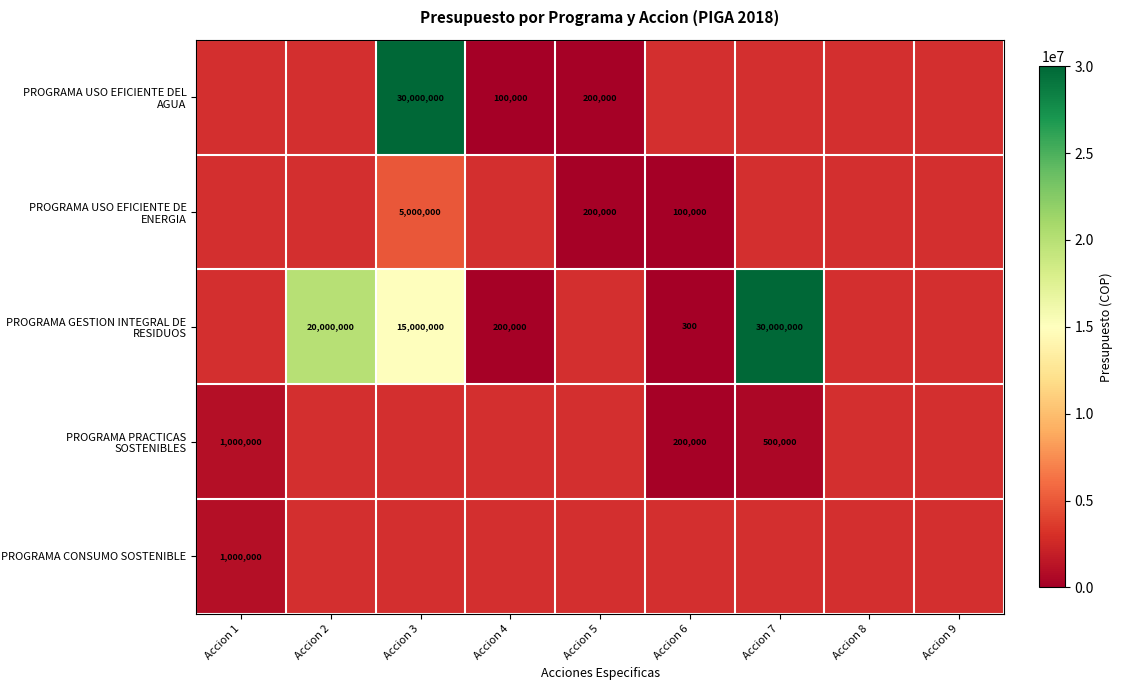

The PROGRAMA USO EFICIENTE DEL AGUA series shows 102636.4 at Accion 5. True or false?

False